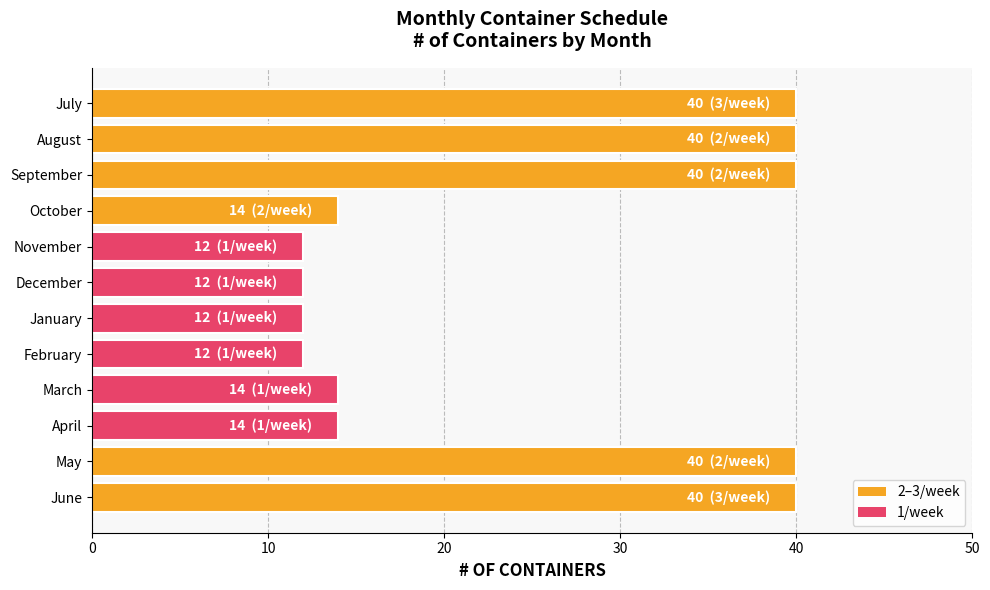

The chart shows a value of 20 at October. True or false?

False